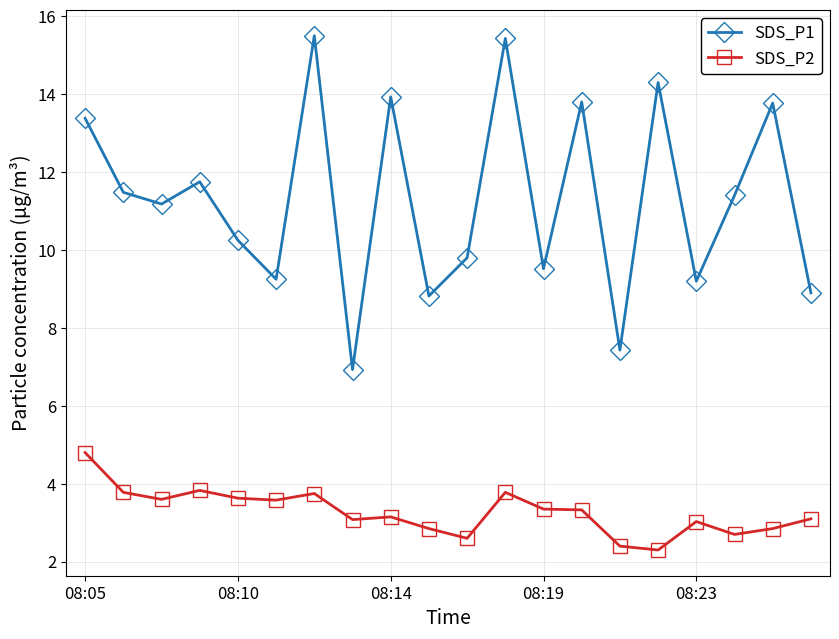

Rank the series by their maximum value, from highest to lowest.

SDS_P1, SDS_P2